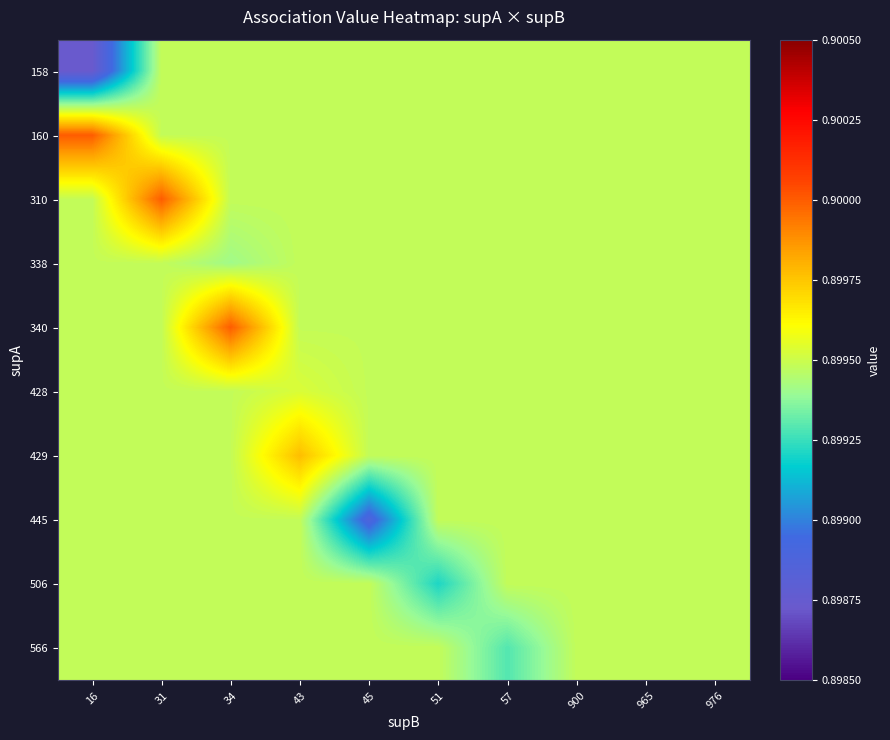

At which category does the chart reach its minimum across all series?

16